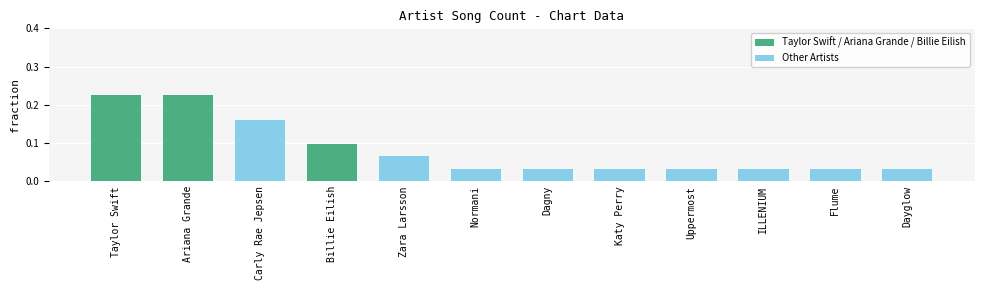

Count the values in the range 0 to 1.

12